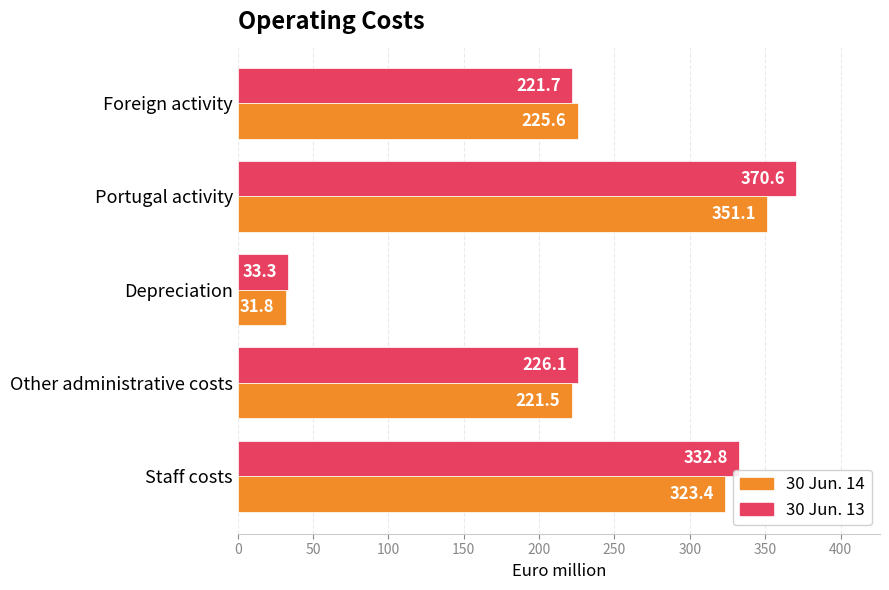

How many distinct data groups are displayed?

2